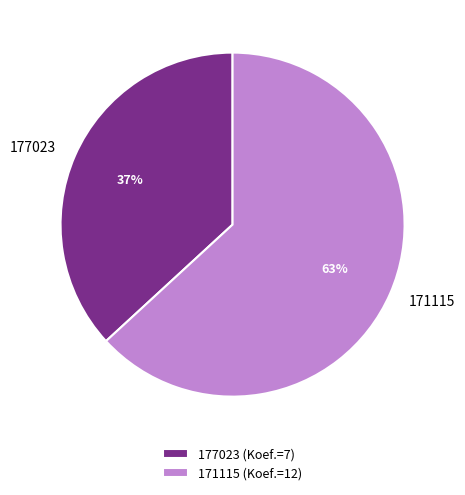

How many segments does this pie chart have?

2